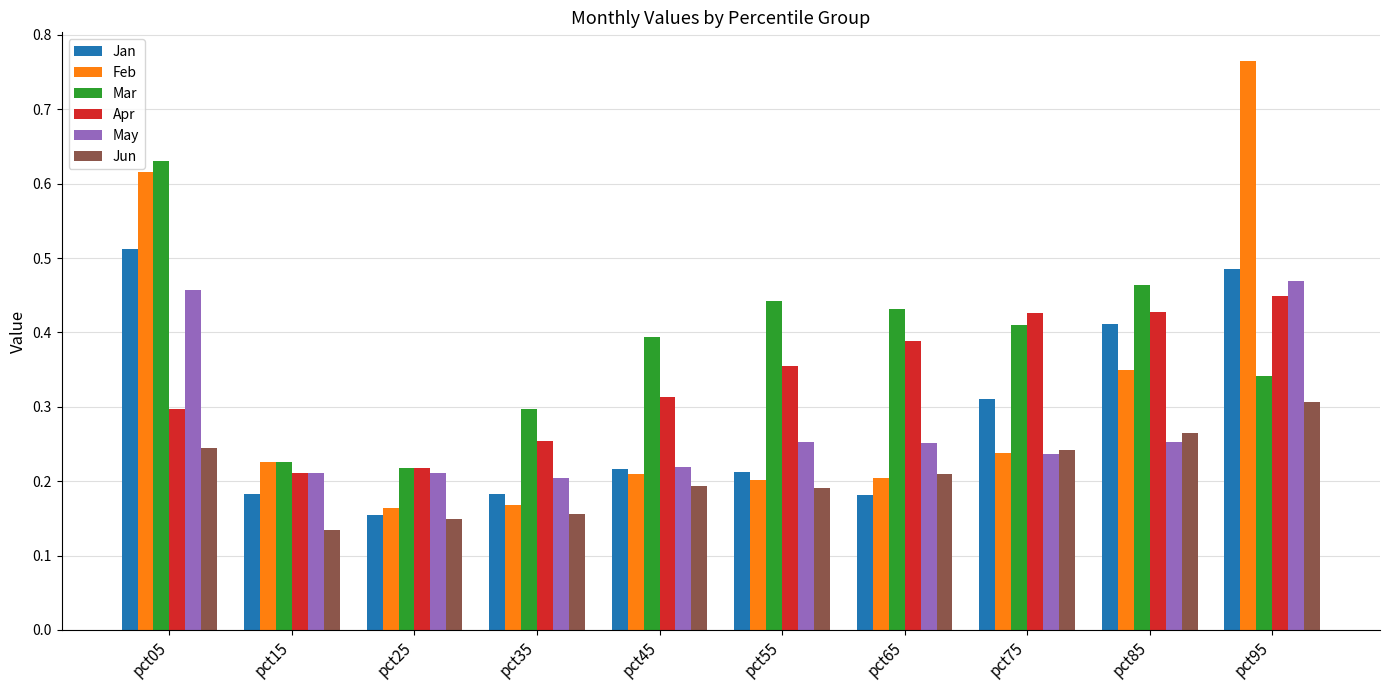

Which series changed the most between pct25 and pct55?

Mar